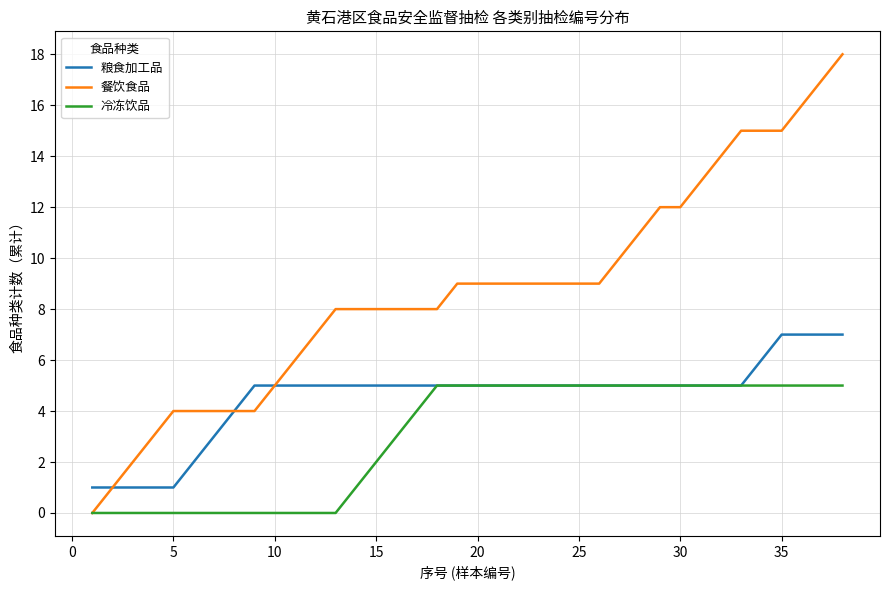

Which series has the largest range (max minus min)?

餐饮食品